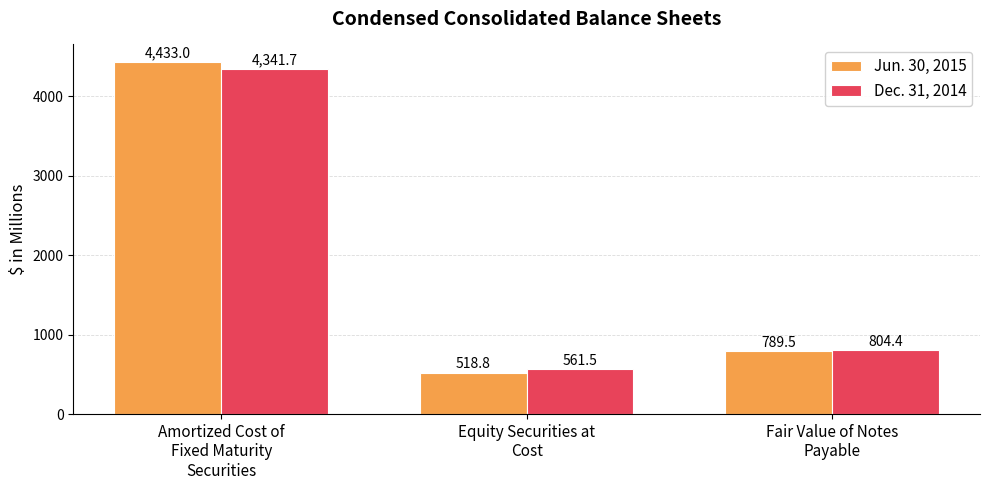

At which category is the sum across all series the highest?

Amortized Cost of
Fixed Maturity
Securities